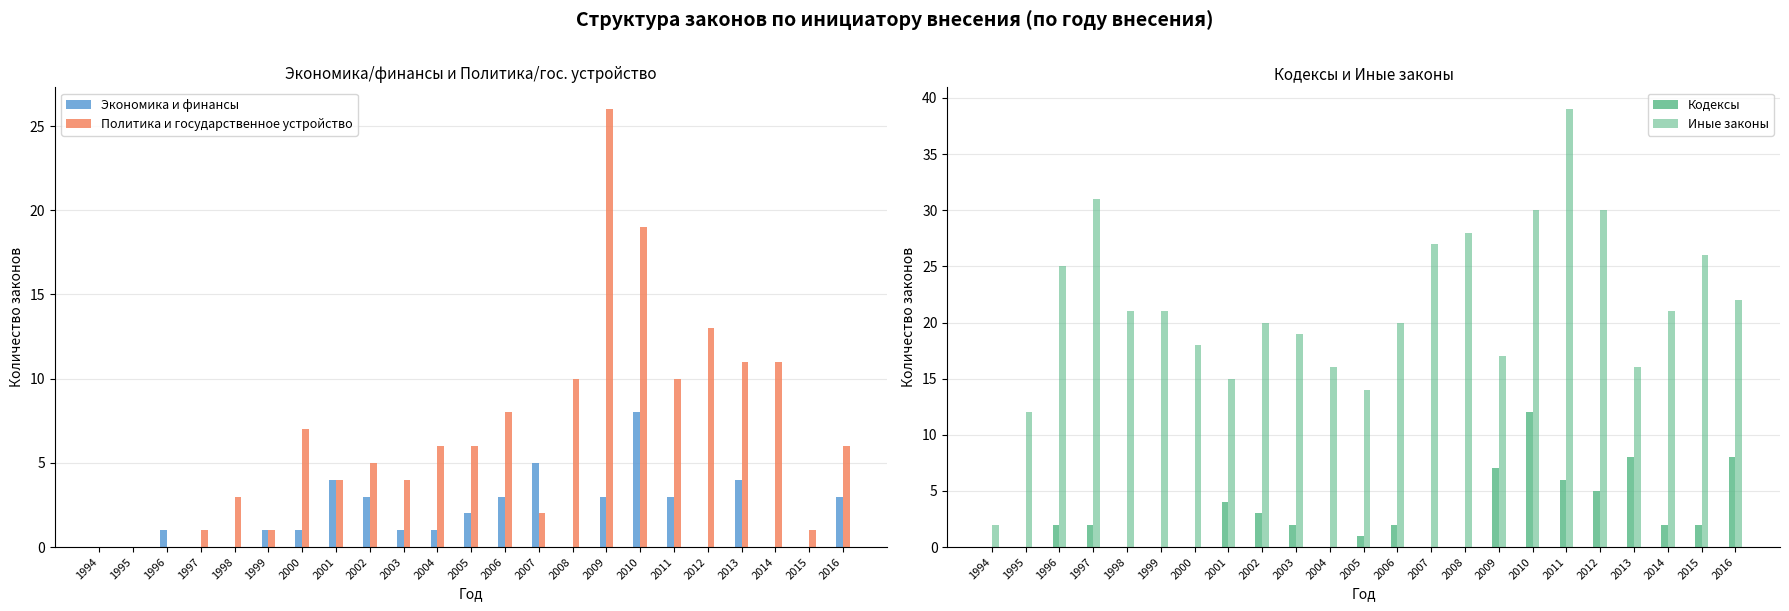

What is the total value across all series at 2016?

39